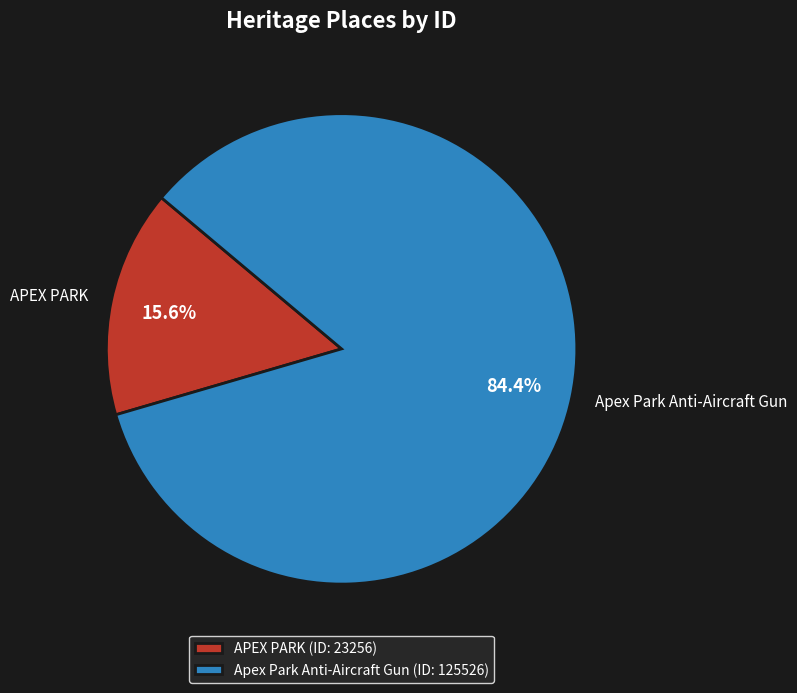

Rank the categories by value from lowest to highest.

APEX PARK, Apex Park Anti-Aircraft Gun